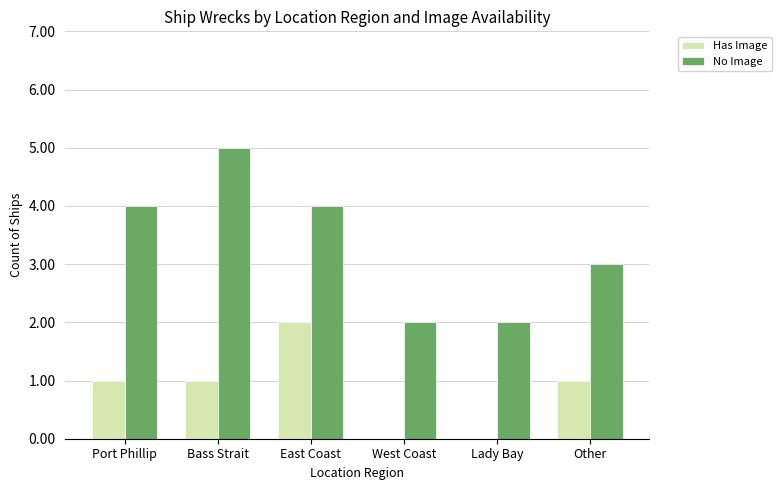

At which label does No Image reach its peak?

Bass Strait